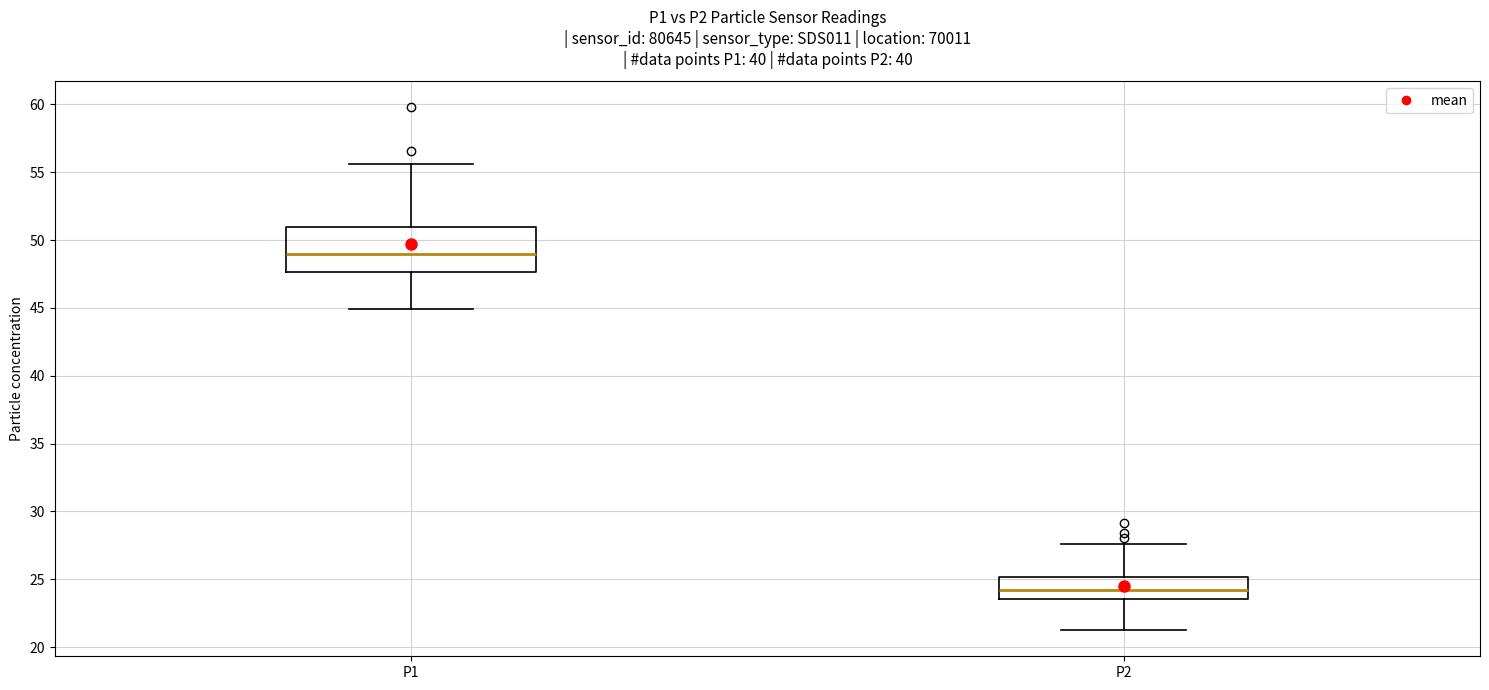

Reading left to right, read every box against the y-axis: the position of its median line, the range the box covers, and the ends of its whiskers. The values are not printed on the chart, so give them approximately, as read against the axis.

P1: median 49.0, box 47.5 to 51.0, whiskers 45.0 to 55.5
P2: median 24.0, box 23.5 to 25.0, whiskers 21.5 to 27.5